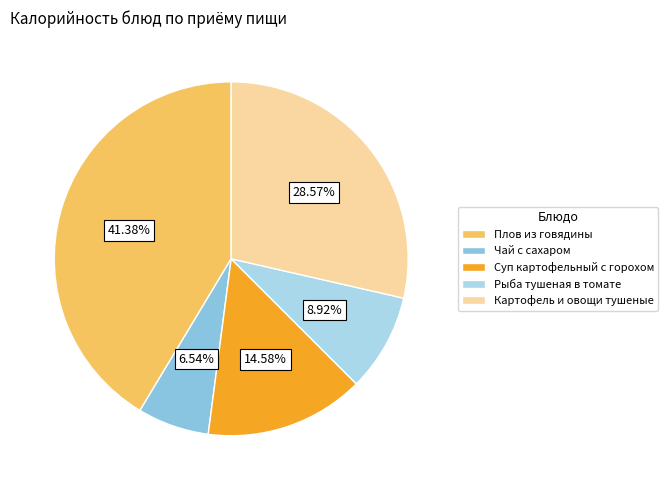

Rank the categories by value from highest to lowest.

Плов из говядины, Картофель и овощи тушеные, Суп картофельный с горохом, Рыба тушеная в томате, Чай с сахаром